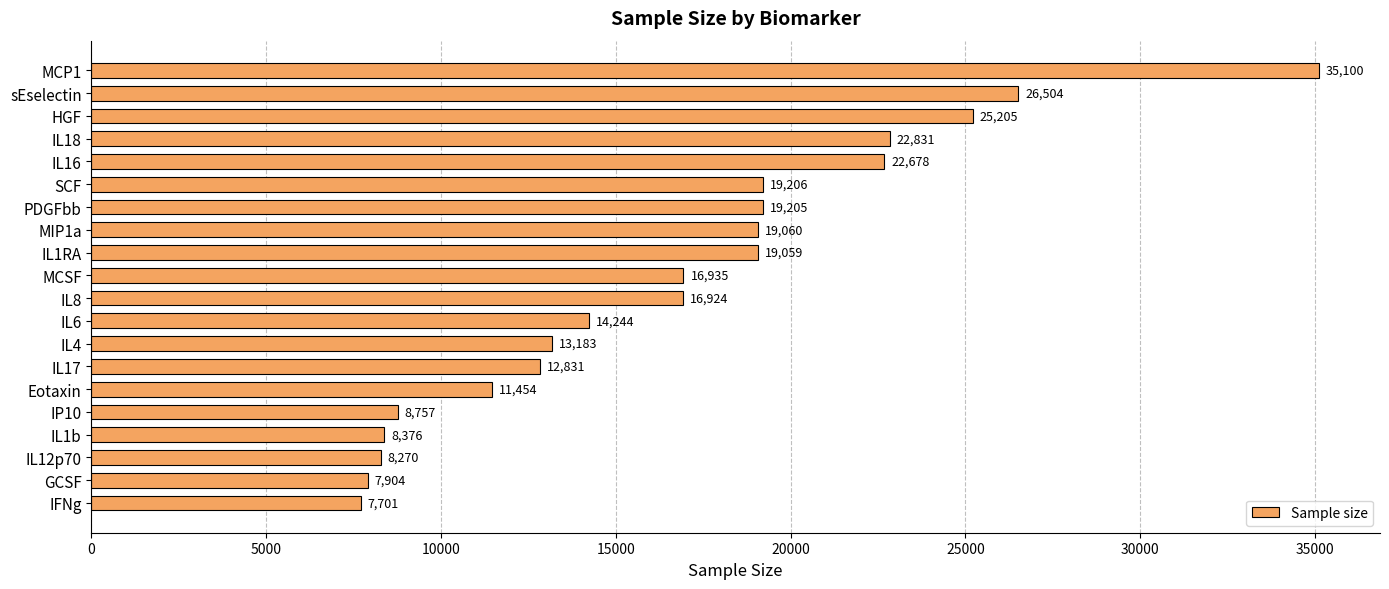

What is the label of the 8th bar from the bottom?

IL4